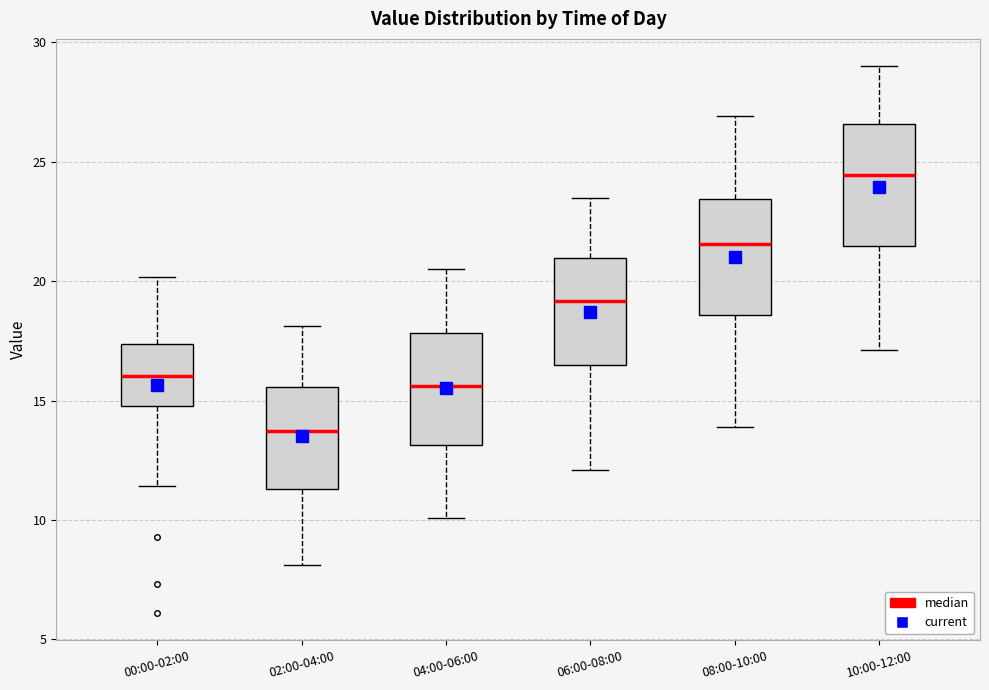

Reading left to right, transcribe this box plot: for each box, give where its median line is, the range the box spans, and where its two whiskers end, as read against the y-axis. The values are not printed on the chart, so give them approximately, as read against the axis.

00:00-02:00: median 16.0, box 15.0 to 17.5, whiskers 11.5 to 20.0
02:00-04:00: median 13.5, box 11.5 to 15.5, whiskers 8.0 to 18.0
04:00-06:00: median 15.5, box 13.0 to 18.0, whiskers 10.0 to 20.5
06:00-08:00: median 19.0, box 16.5 to 21.0, whiskers 12.0 to 23.5
08:00-10:00: median 21.5, box 18.5 to 23.5, whiskers 14.0 to 27.0
10:00-12:00: median 24.5, box 21.5 to 26.5, whiskers 17.0 to 29.0